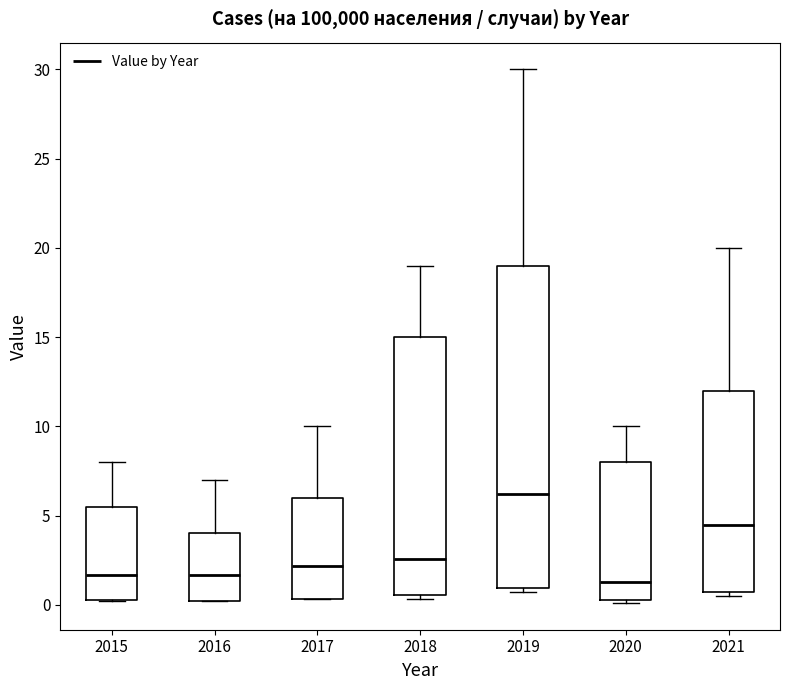

Reading left to right, transcribe this box plot: for each box, give where its median line is, the range the box spans, and where its two whiskers end, as read against the y-axis. The values are not printed on the chart, so give them approximately, as read against the axis.

2015: median 1.5, box 0.5 to 5.5, whiskers 0.0 to 8.0
2016: median 1.5, box 0.0 to 4.0, whiskers 0.0 to 7.0
2017: median 2.0, box 0.5 to 6.0, whiskers 0.5 to 10.0
2018: median 2.5, box 0.5 to 15.0, whiskers 0.5 (just below the box's lower edge) to 19.0
2019: median 6.0, box 1.0 to 19.0, whiskers 0.5 to 30.0
2020: median 1.5, box 0.5 to 8.0, whiskers 0.0 to 10.0
2021: median 4.5, box 0.5 to 12.0, whiskers 0.5 (just below the box's lower edge) to 20.0